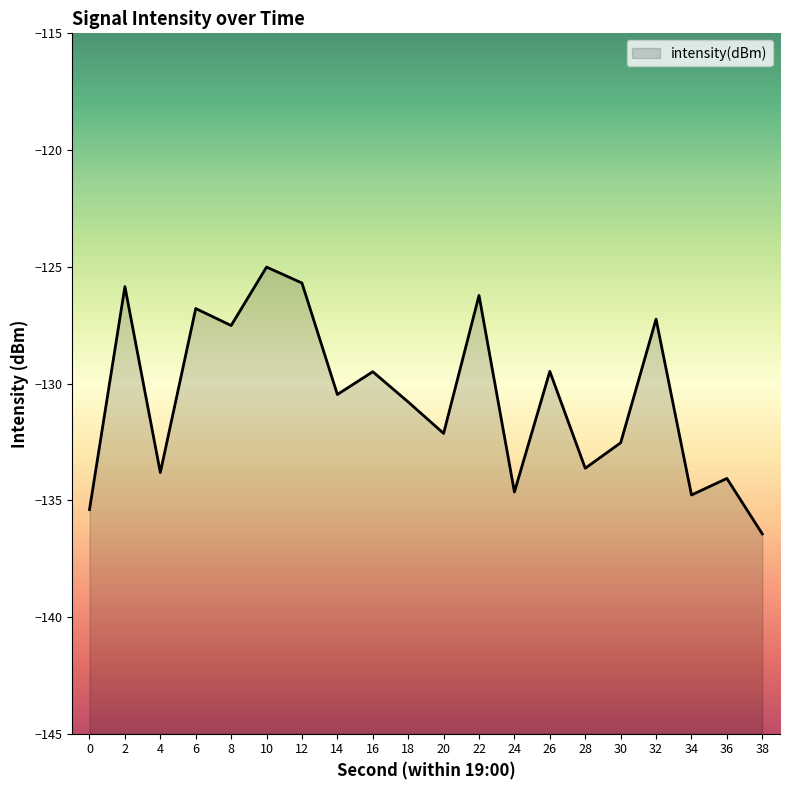

At which label does the data first exceed -130?

2